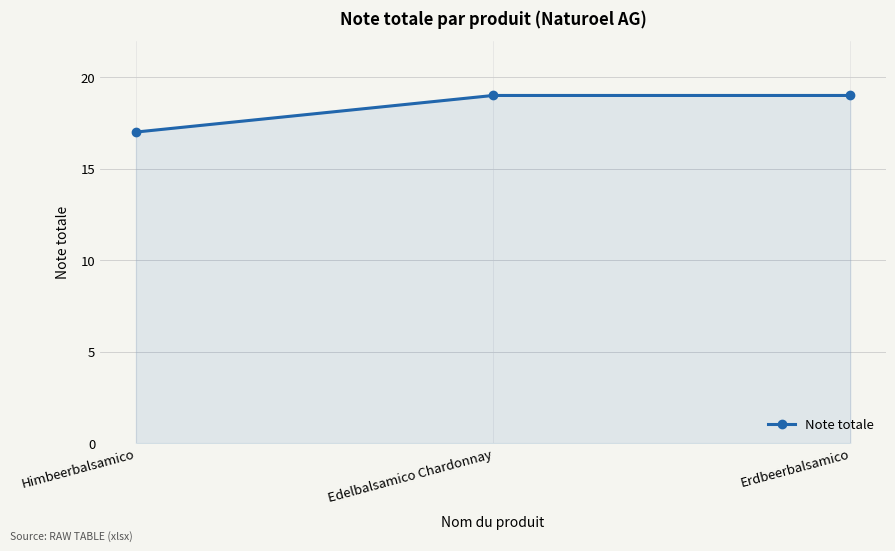

True or false: the data shows 17 at Himbeerbalsamico.

True